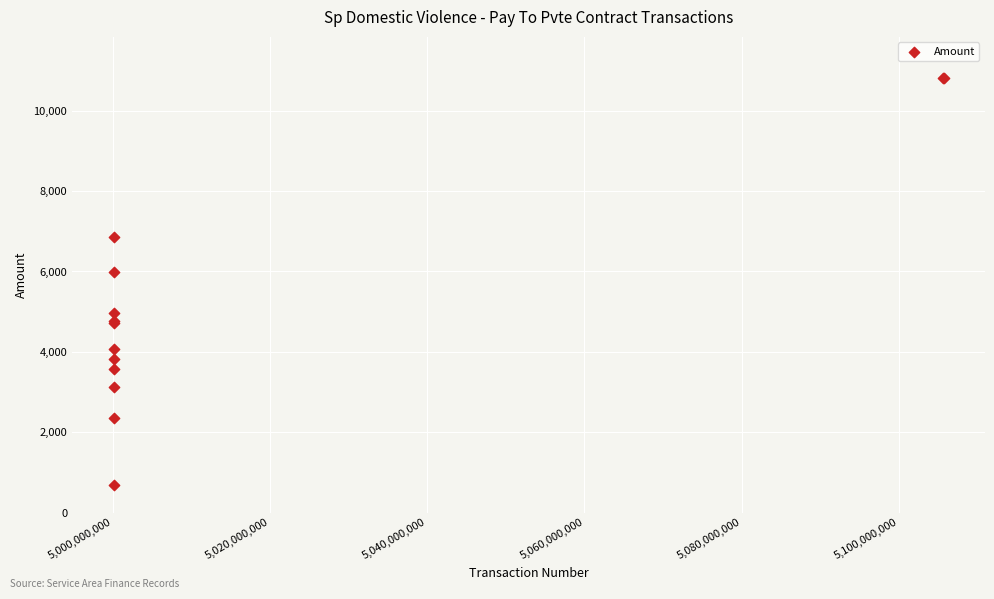

What Y value in the scatter plot is closest to 5749?

5982.9